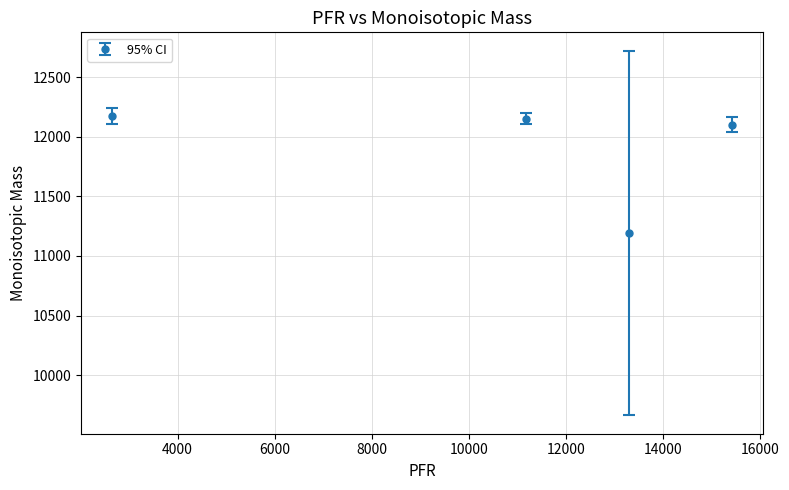

How many points are lower than both their immediate neighbors (excluding endpoints)?

1